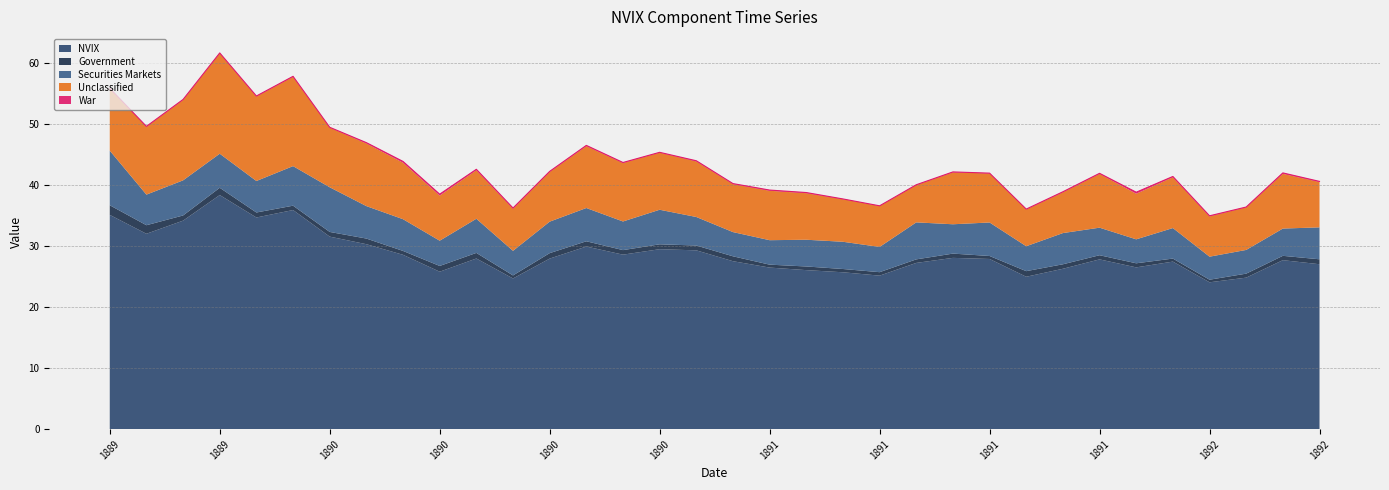

At which category does Securities Markets reach its first local valley?

18890831